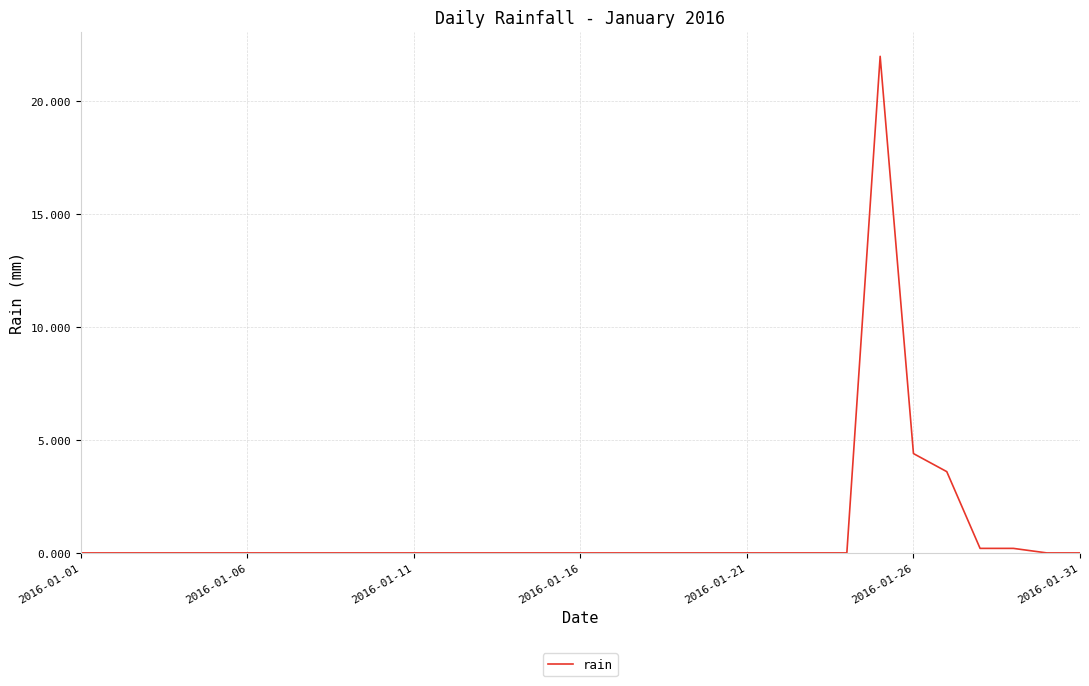

What is the greatest value displayed?

22.0